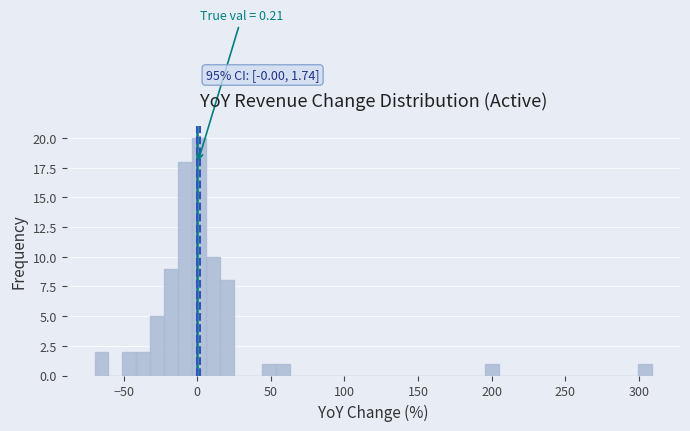

Read against the x-axis, roughly where is the centre of the tallest bar?

0